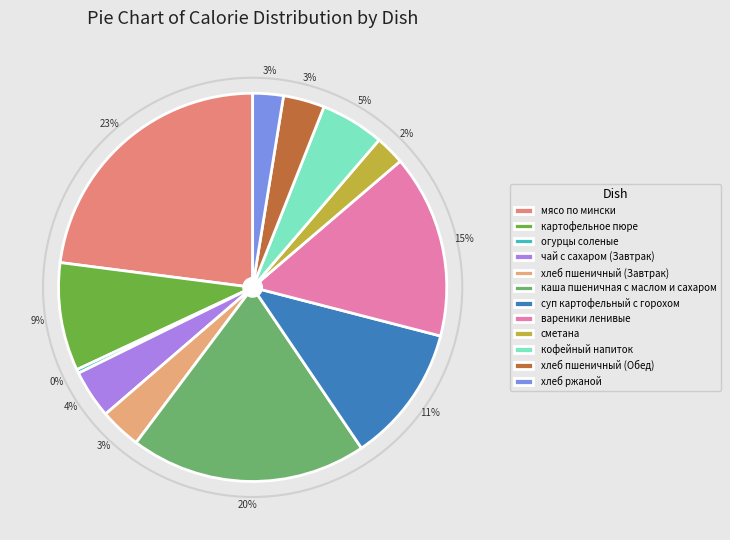

Rank the categories by value from lowest to highest.

огурцы соленые, сметана, хлеб ржаной, хлеб пшеничный (Завтрак), хлеб пшеничный (Обед), чай с сахаром (Завтрак), кофейный напиток, картофельное пюре, суп картофельный с горохом, вареники ленивые, каша пшеничная с маслом и сахаром, мясо по мински